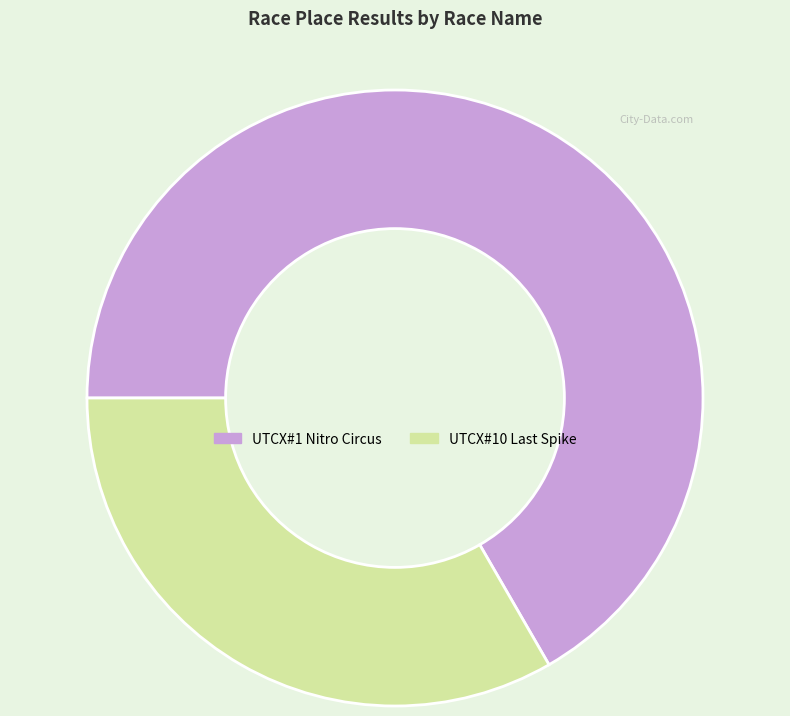

Is it true that UTCX#1 Nitro Circus is 60% of the pie?

False